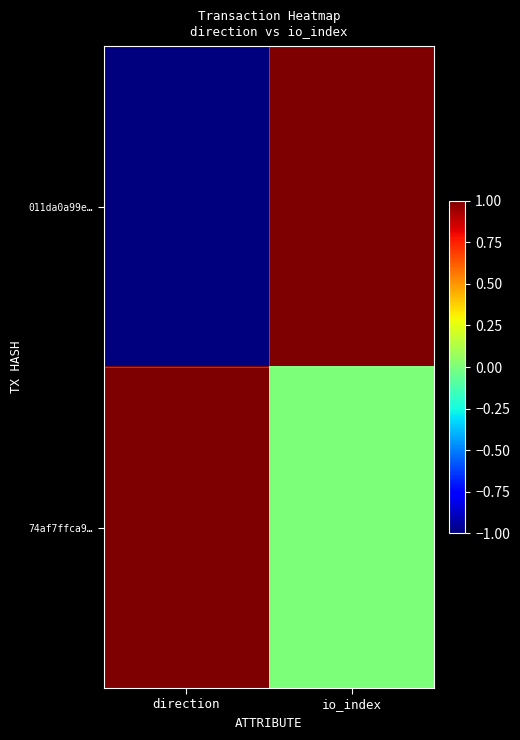

Reading left to right, transcribe all the data shown in this chart.

011da0a99e…: direction=-1	io_index=1
74af7ffca9…: direction=1	io_index=0